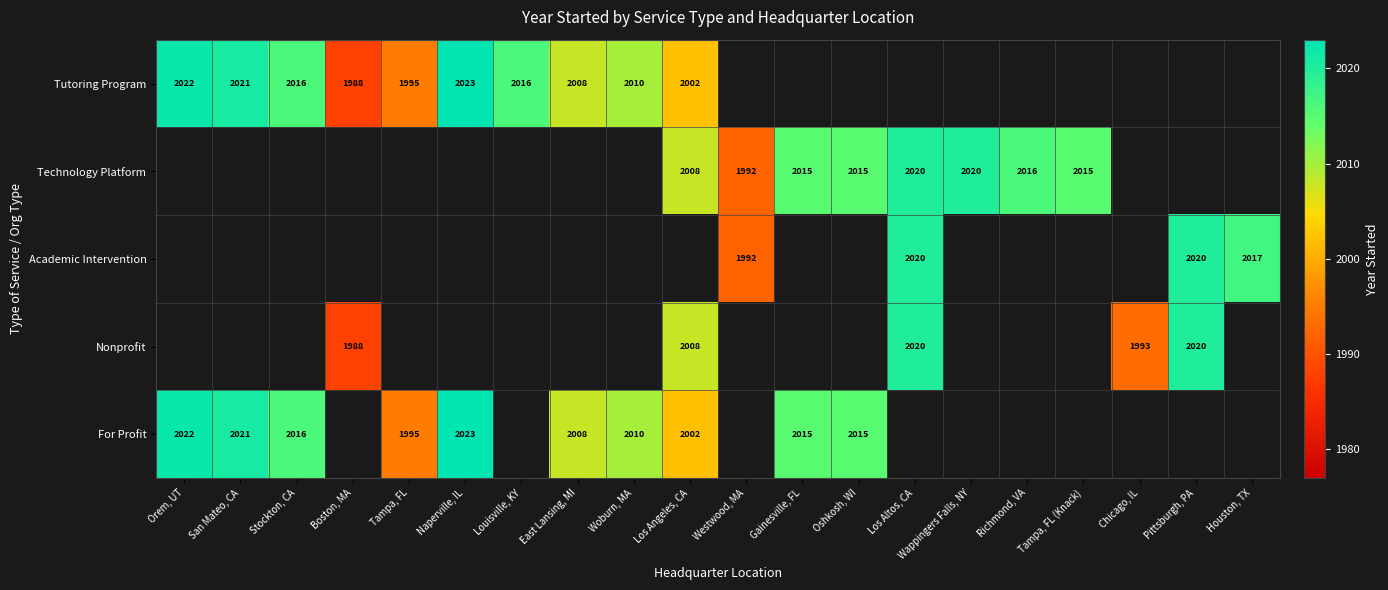

What is the smallest value displayed?

1988.0